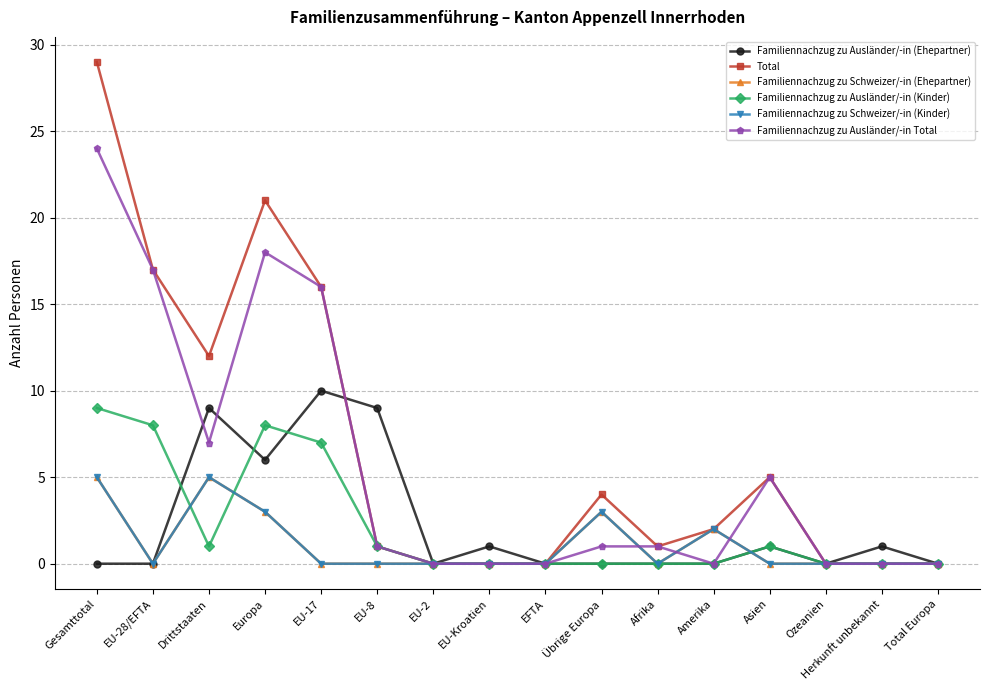

Reading left to right, what are all the values shown in this chart?

Familiennachzug zu Ausländer/-in (Ehepartner): 0	0	9	6	10	9	0	1	0	0	0	0	1	0	1	0
Total: 29	17	12	21	16	1	0	0	0	4	1	2	5	0	0	0
Familiennachzug zu Schweizer/-in (Ehepartner): 5	0	5	3	0	0	0	0	0	3	0	2	0	0	0	0
Familiennachzug zu Ausländer/-in (Kinder): 9	8	1	8	7	1	0	0	0	0	0	0	1	0	0	0
Familiennachzug zu Schweizer/-in (Kinder): 5	0	5	3	0	0	0	0	0	3	0	2	0	0	0	0
Familiennachzug zu Ausländer/-in Total: 24	17	7	18	16	1	0	0	0	1	1	0	5	0	0	0